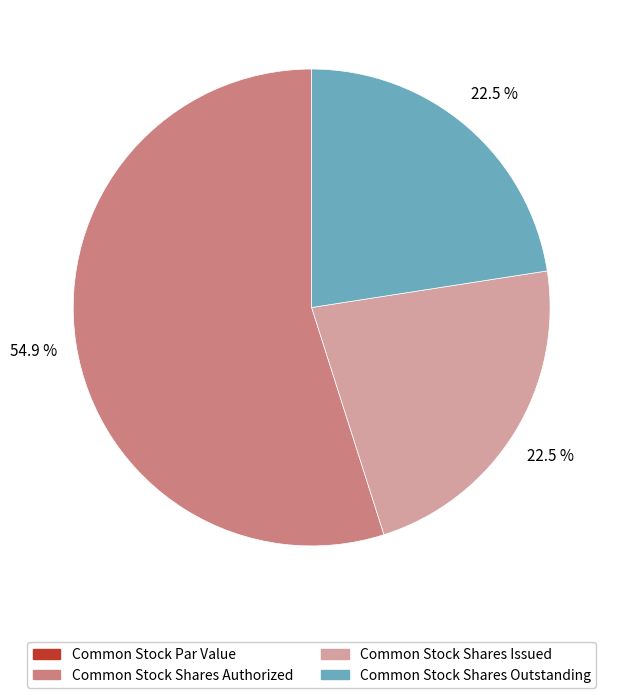

Is there a majority slice in this chart?

Yes